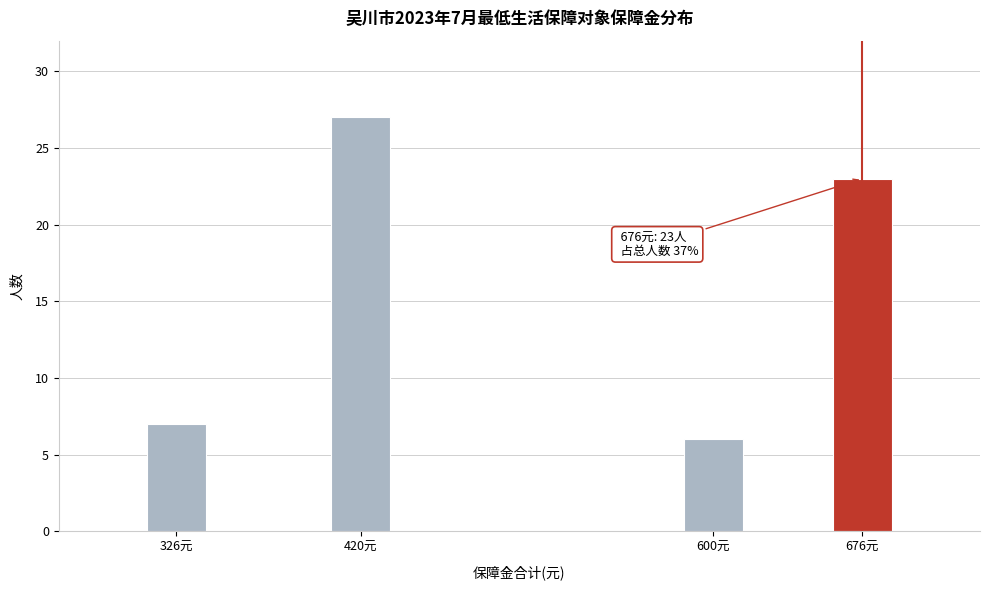

Reading left to right, what are all the values shown in this chart?

326元=7	420元=27	600元=6	676元=23